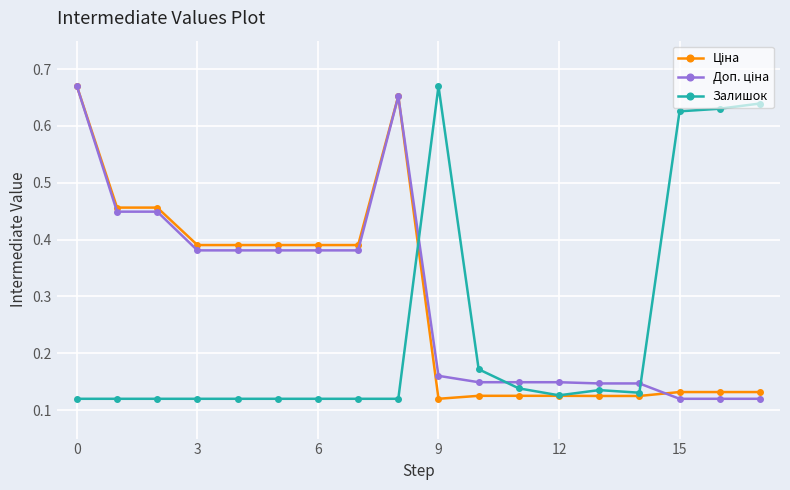

True or false: Залишок has more than 0 interior local peaks.

True